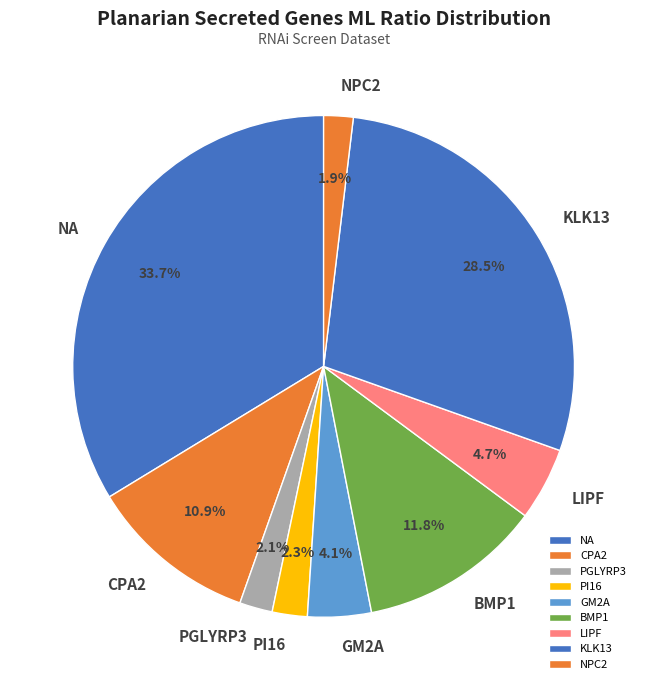

Combined, what portion of the pie is PGLYRP3 and BMP1?

13.9%